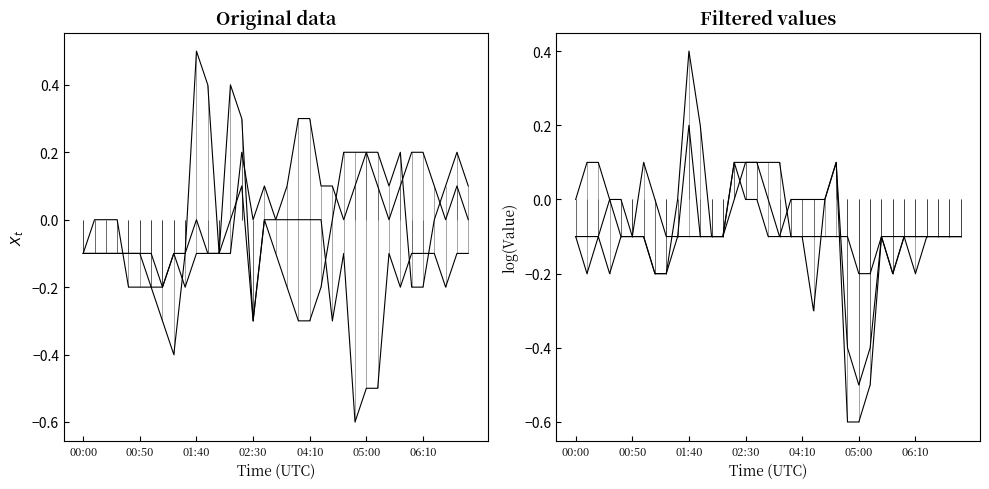

How many categories are shown in the chart?

35